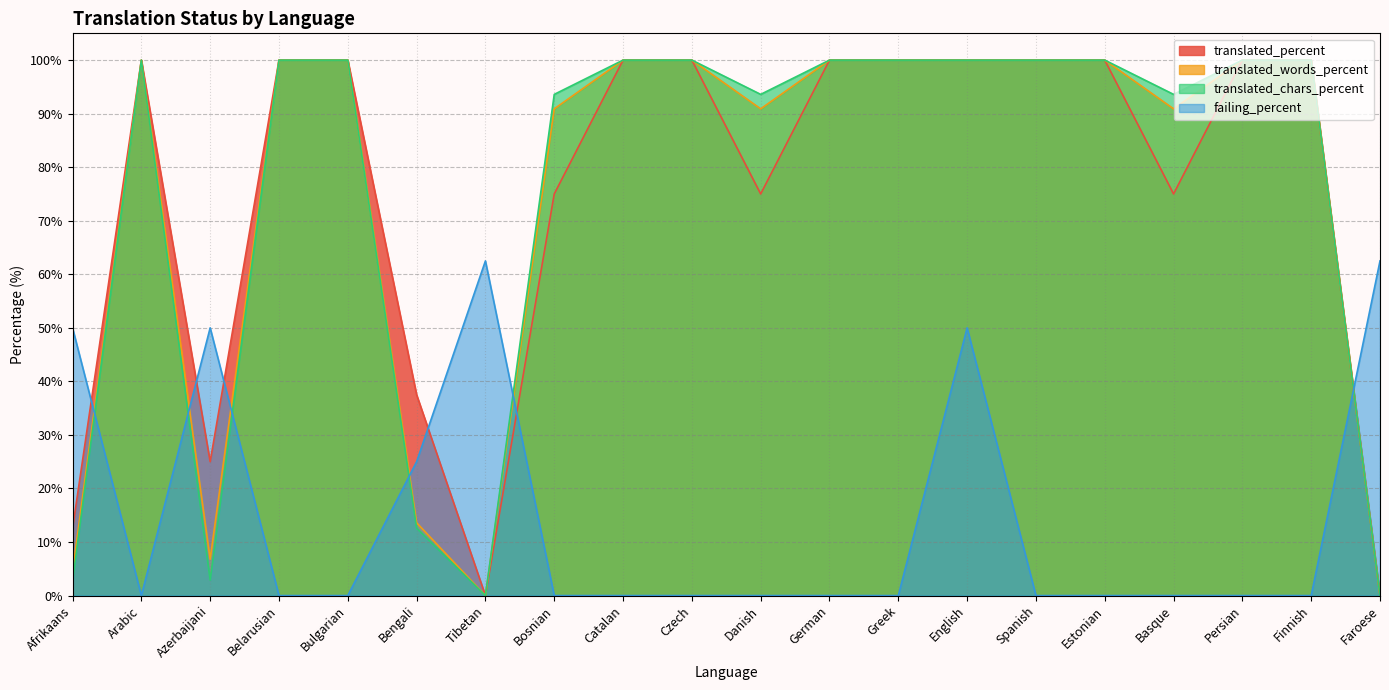

True or false: translated_percent has more than 0 points higher than both neighbors.

True